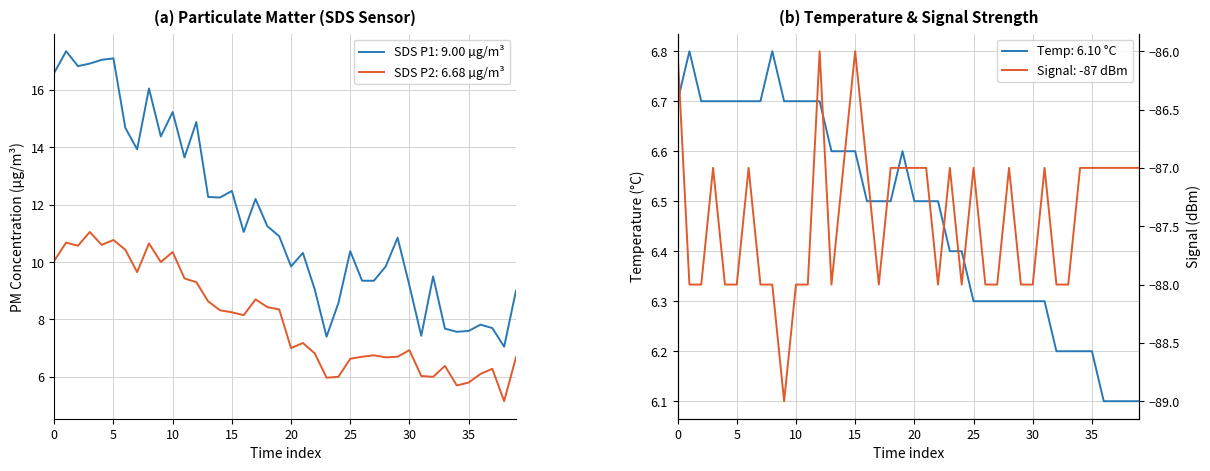

At how many categories does at least one series exceed 10?

23